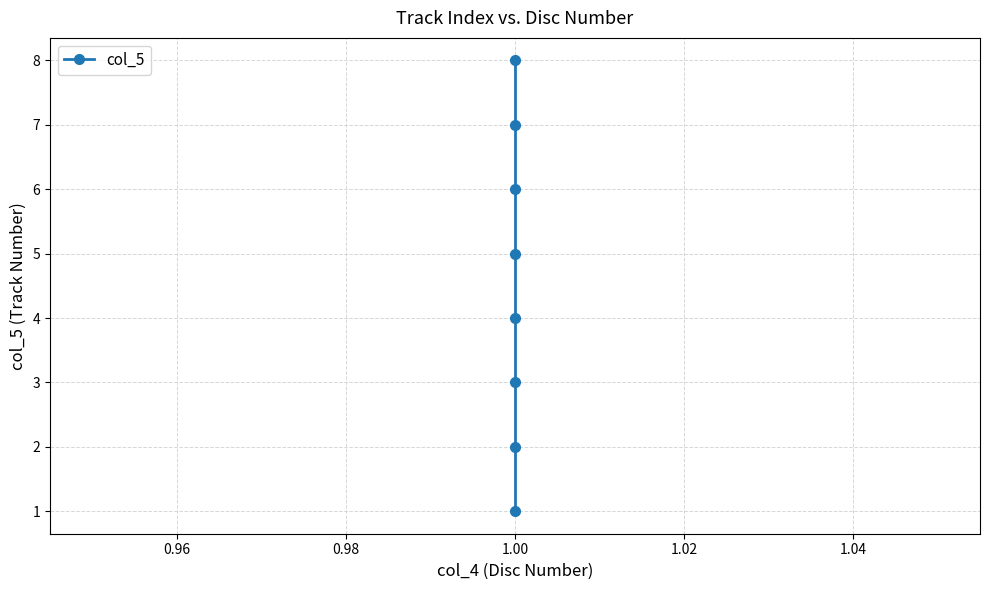

At which label is the value closest to 4?

1.00